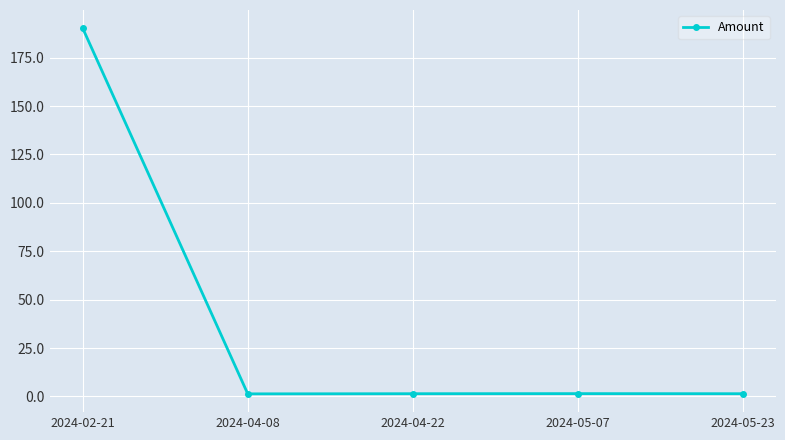

True or false: the data has more than 2 interior local peaks.

False